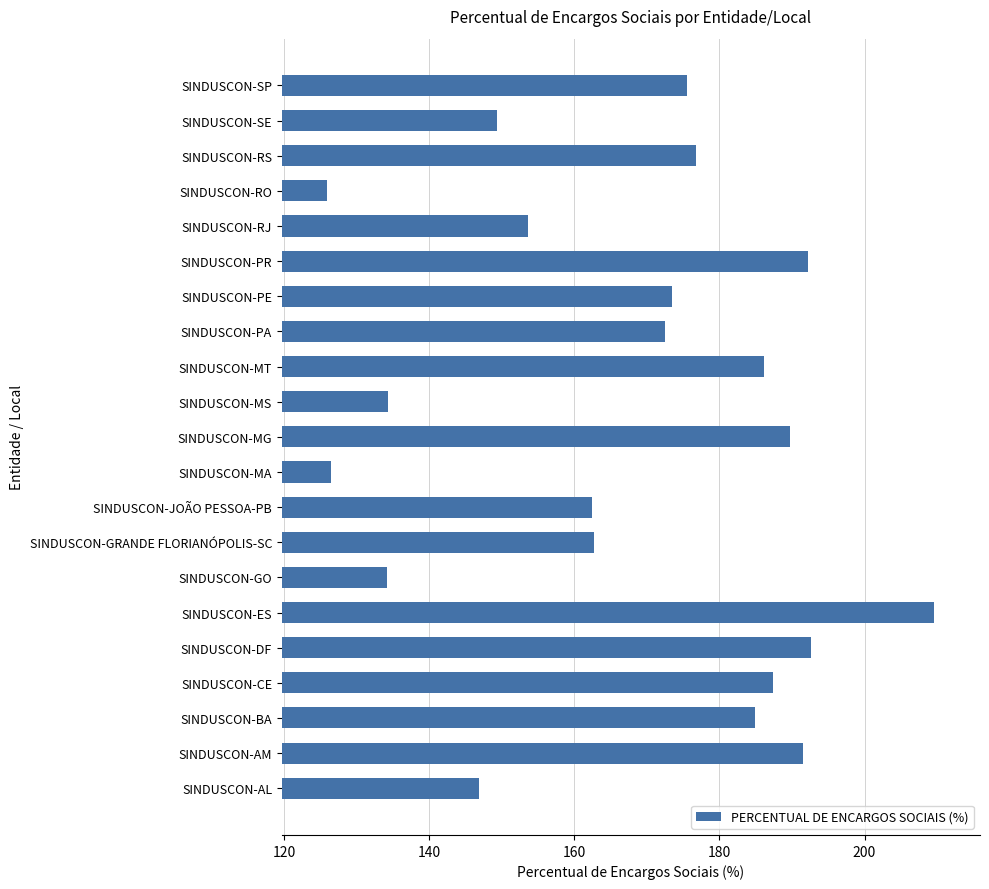

The chart shows a value of 85.4 at SINDUSCON-AM. True or false?

False